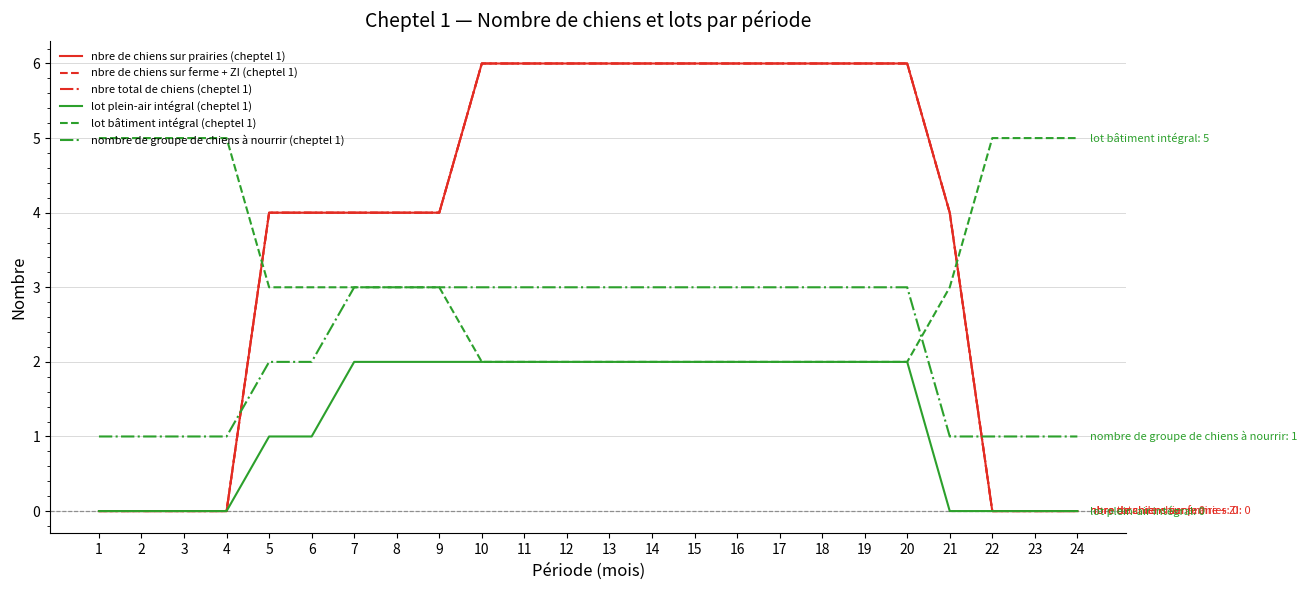

At which label does lot plein-air intégral (cheptel 1) reach its peak?

7